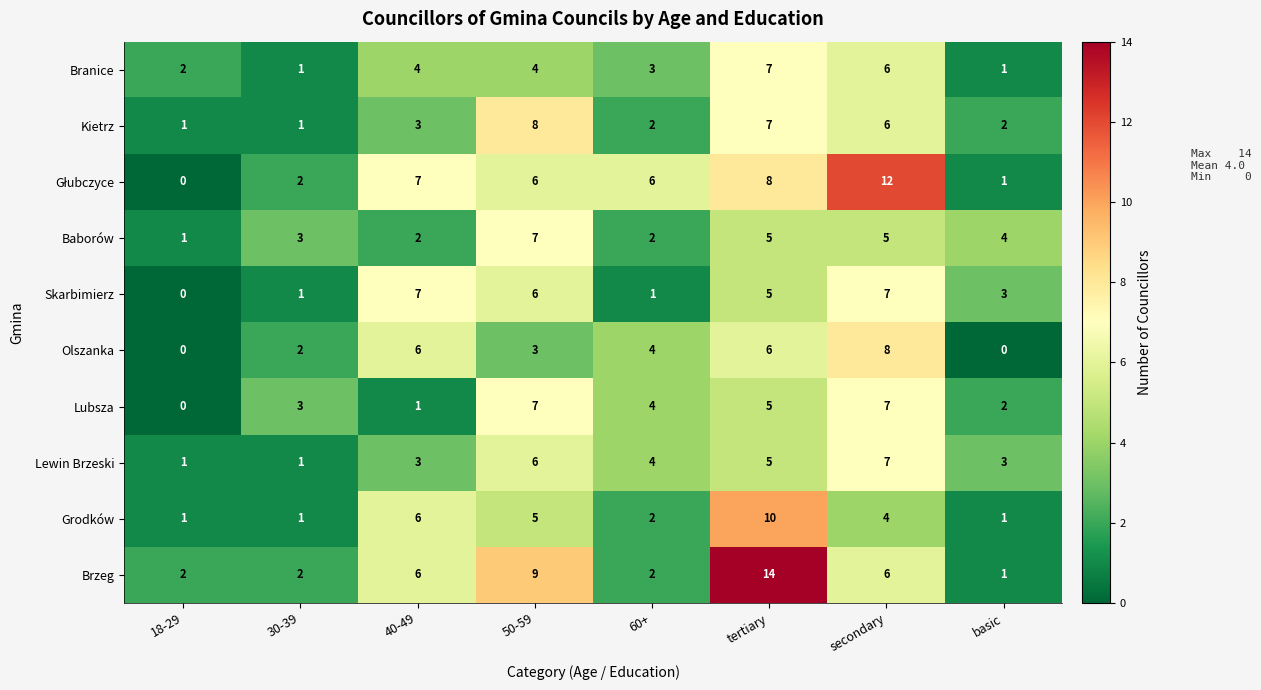

Which series has the largest range (max minus min)?

Brzeg